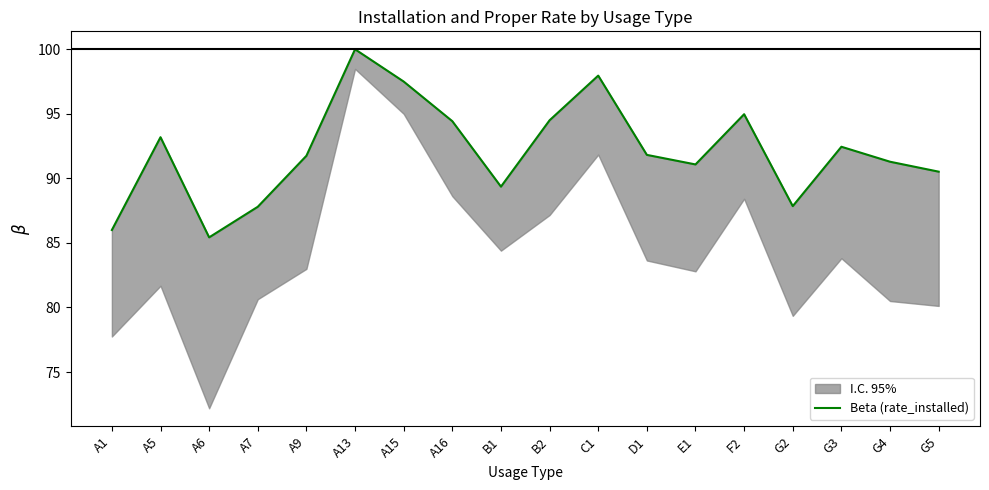

How many categories are shown in the chart?

18